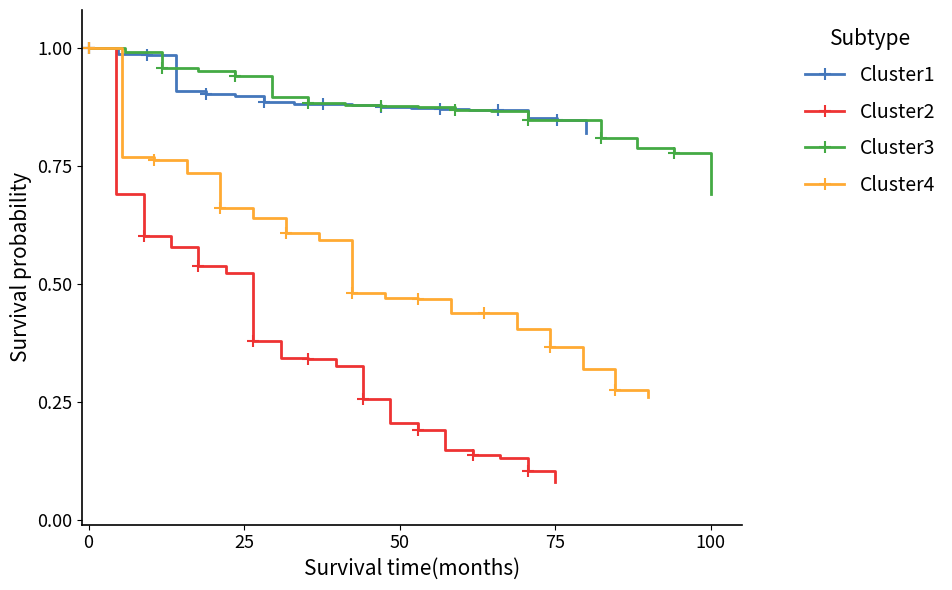

What are all the series names shown in the legend?

Cluster1, Cluster2, Cluster3, Cluster4